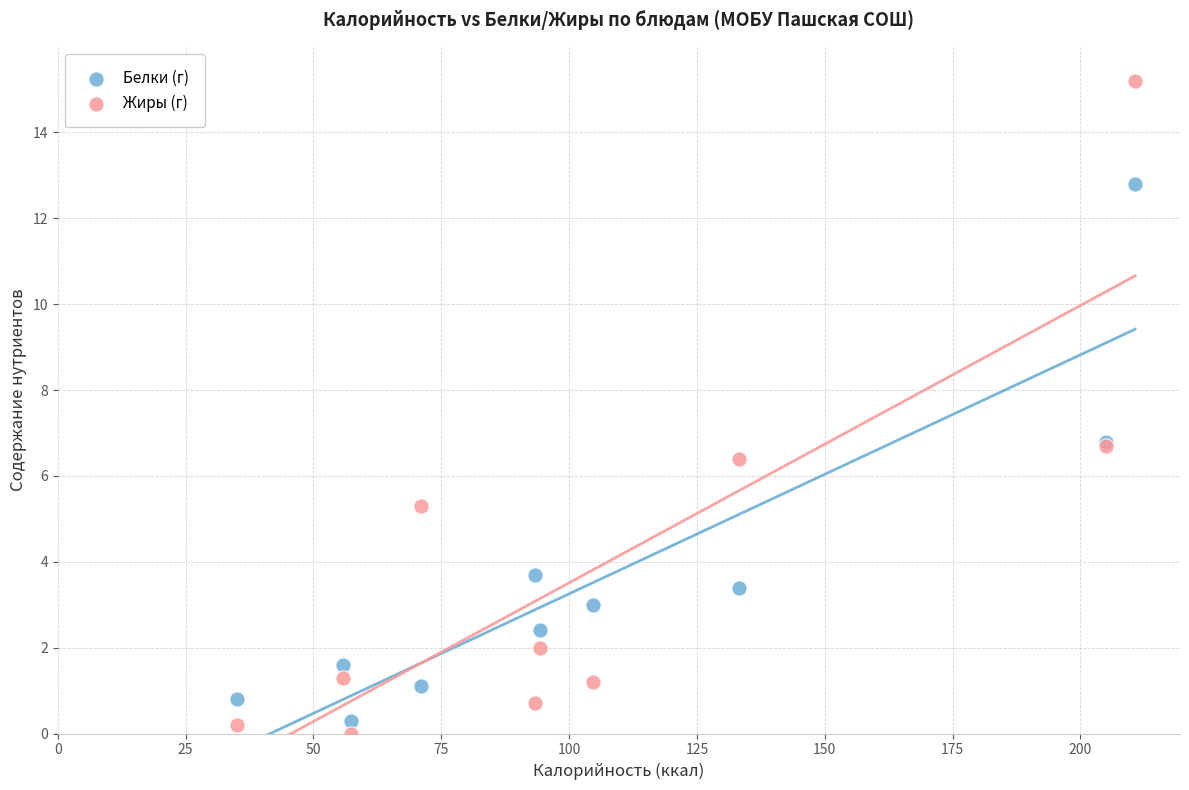

What are all the series names shown in the legend?

Белки (г), Жиры (г)